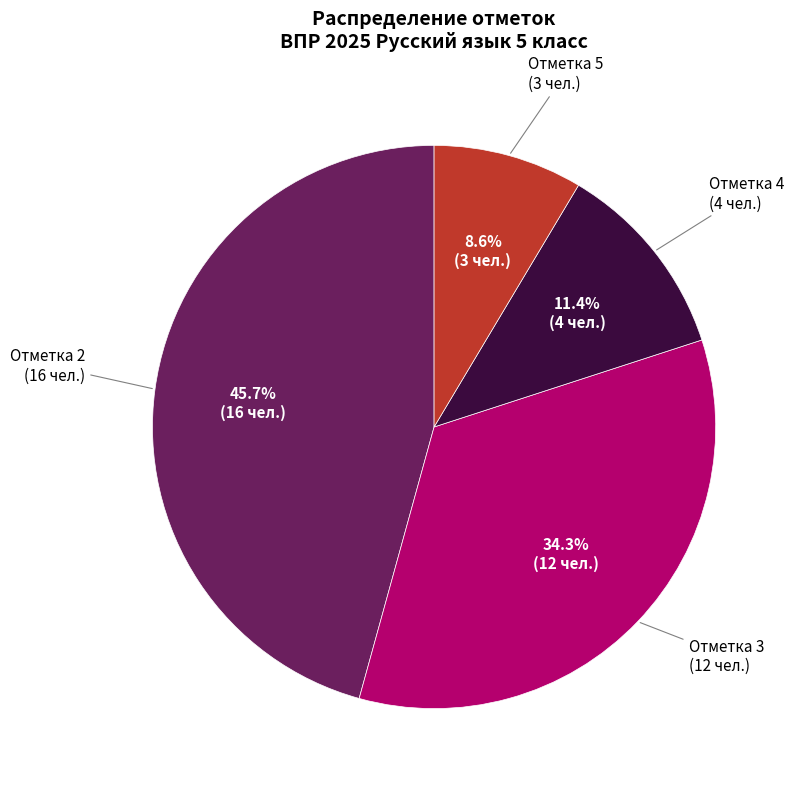

Does any single category account for the majority?

No